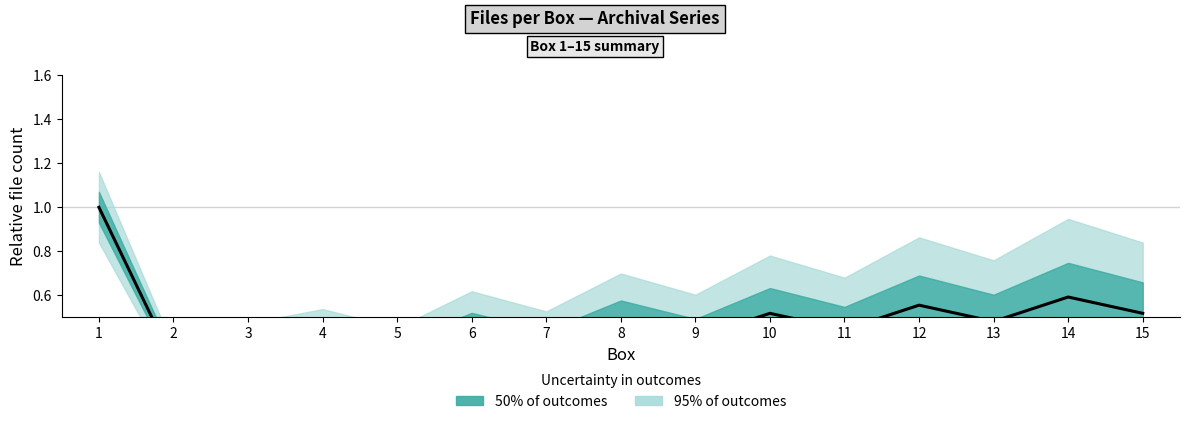

List the labels in order of value, largest first.

1, 14, 12, 10, 15, 8, 13, 6, 11, 4, 9, 3, 7, 5, 2